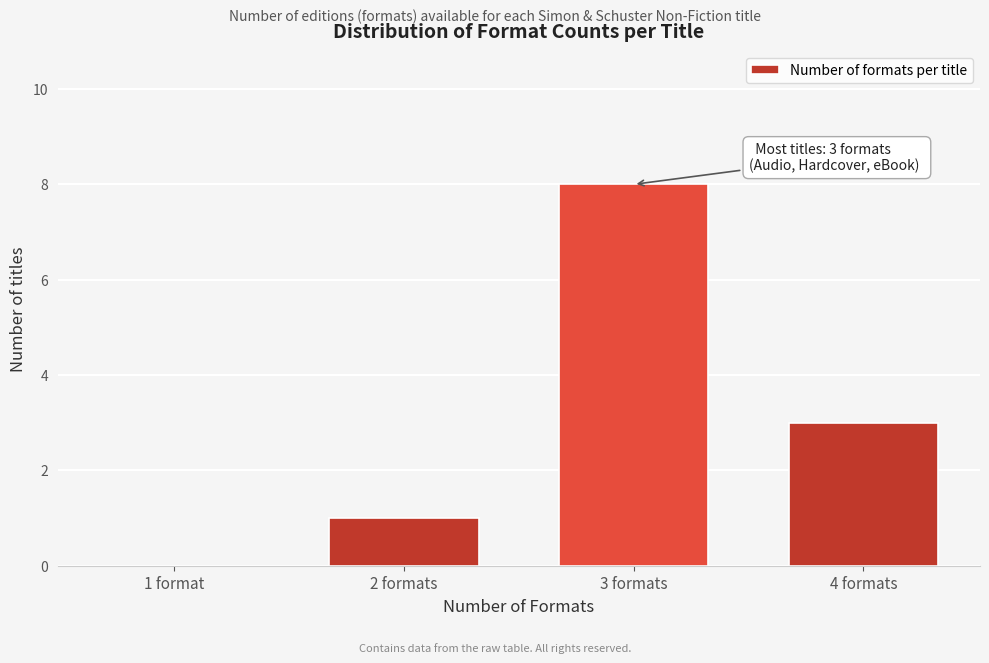

Reading left to right, extract all data points from this chart.

1 format=0	2 formats=1	3 formats=8	4 formats=3